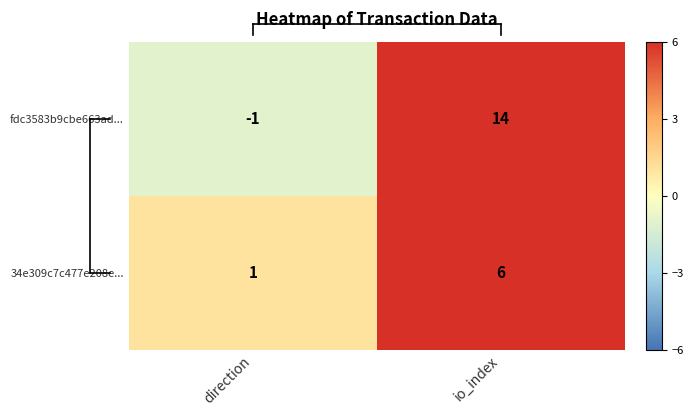

Which label corresponds to the largest value in the chart?

io_index